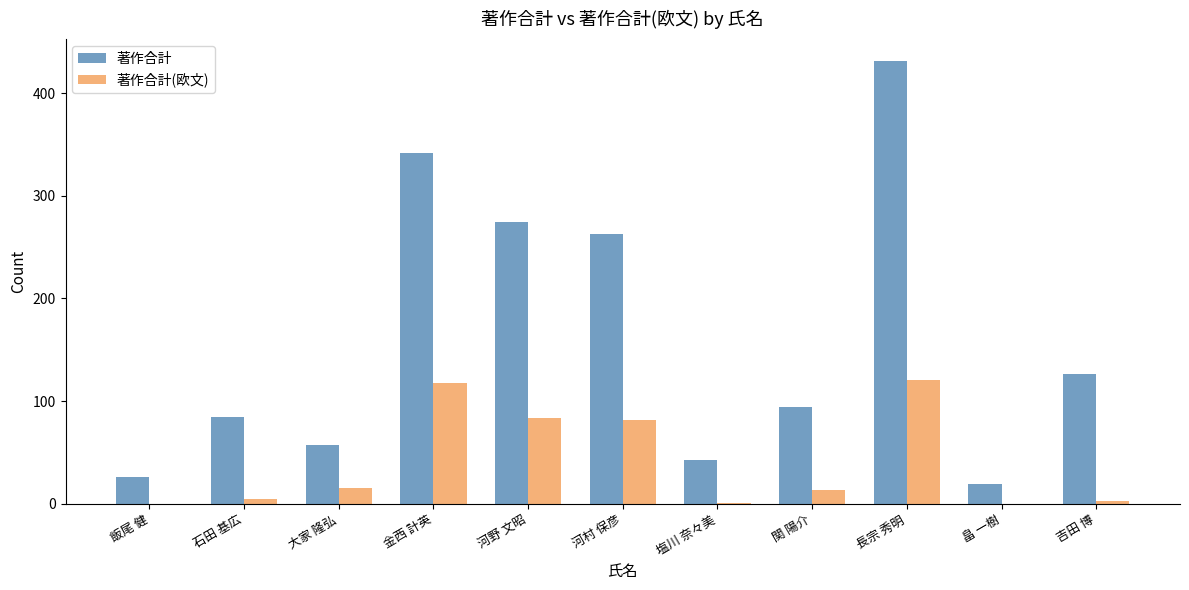

The 著作合計(欧文) series shows 0 at 飯尾 健. True or false?

True